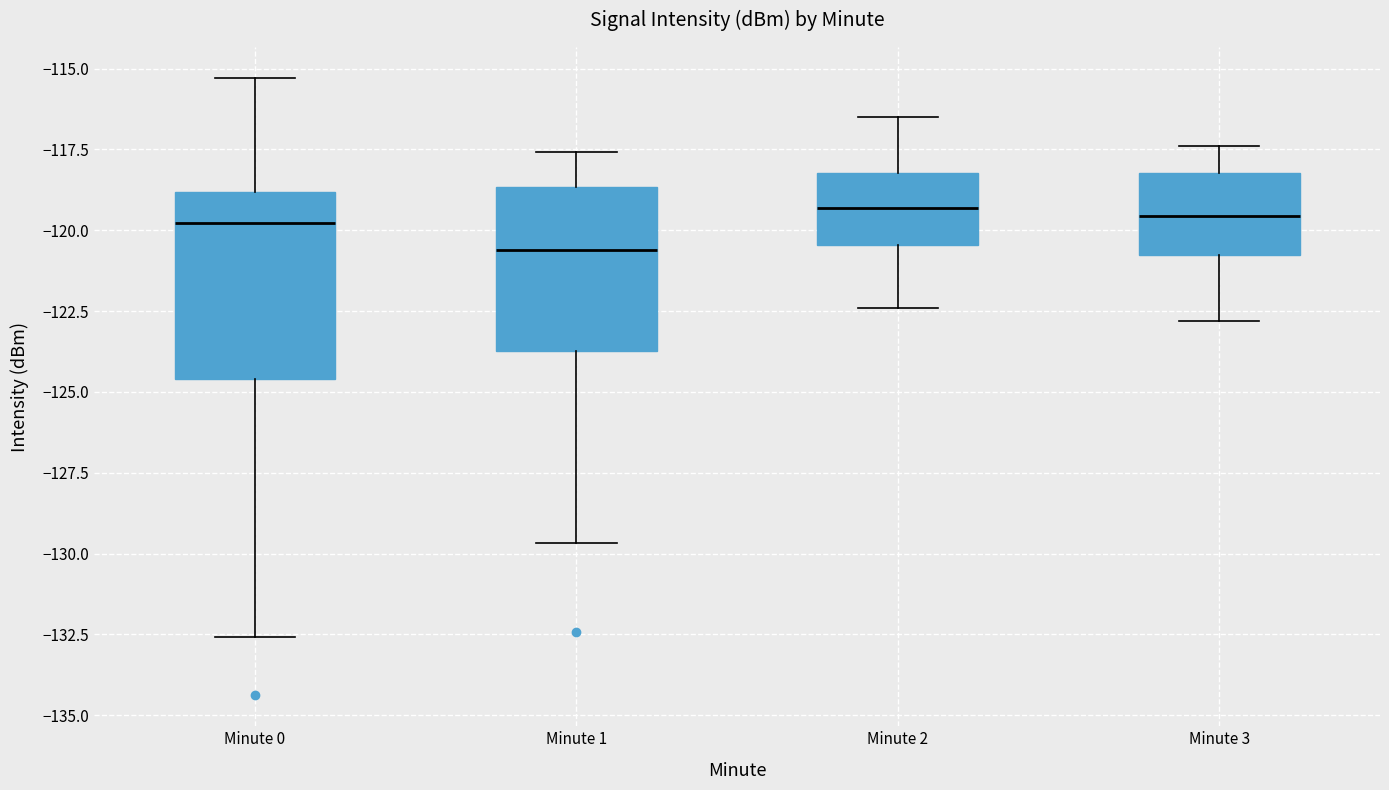

Where does the upper whisker of the box for Minute 2 end on the y-axis? The values are not printed on the chart, so give them approximately, as read against the axis.

-116.5